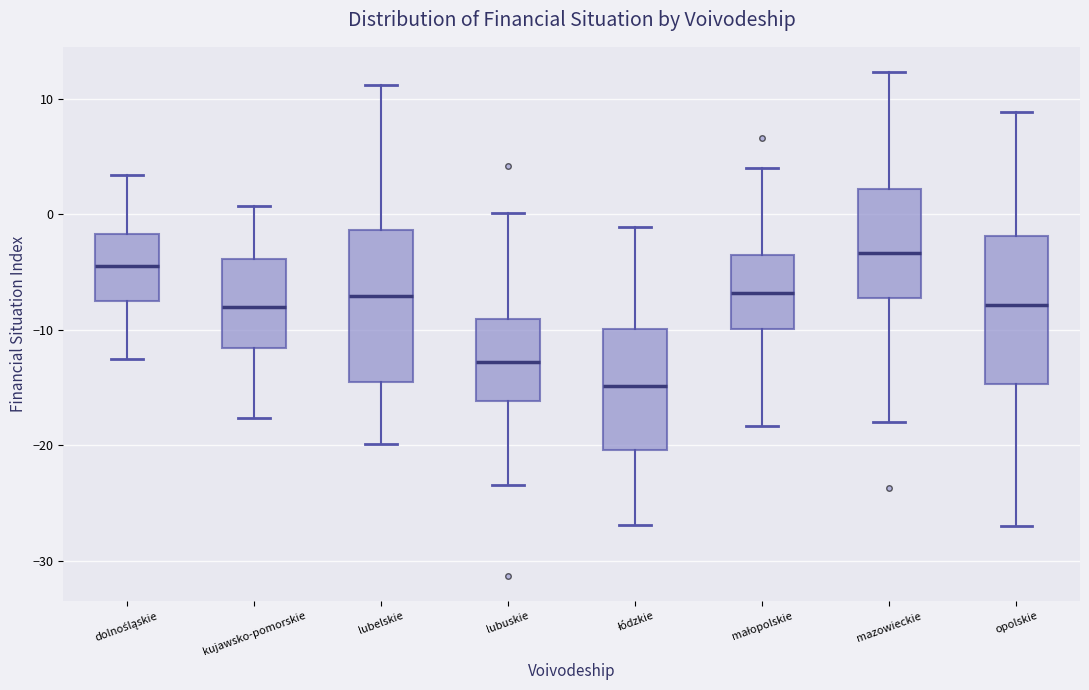

Which box's median line is the highest?

mazowieckie